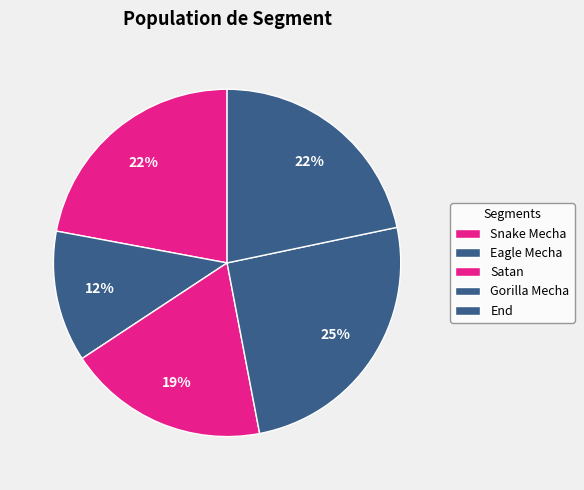

To the nearest percent, what is the difference between the largest and smallest slice percentages?

13%